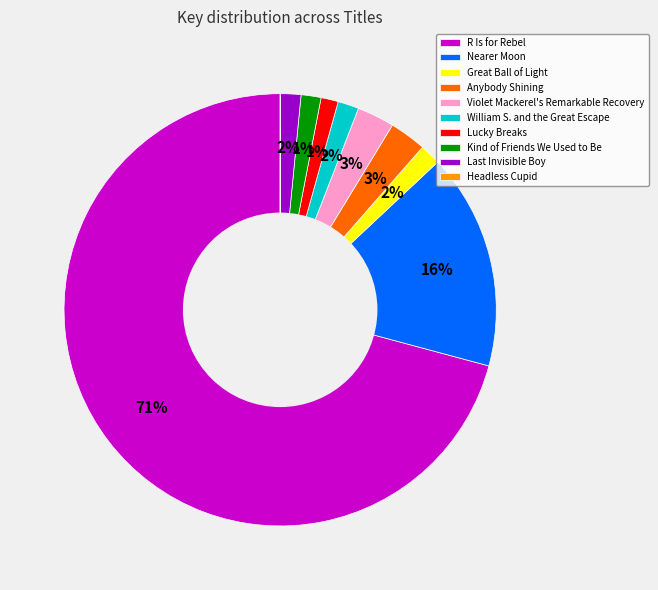

Which category has the biggest portion of the pie?

R Is for Rebel